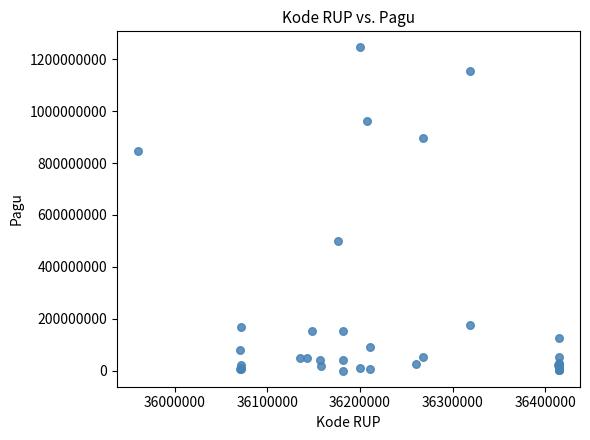

What Y value in the scatter plot is closest to 622840000?

499932000